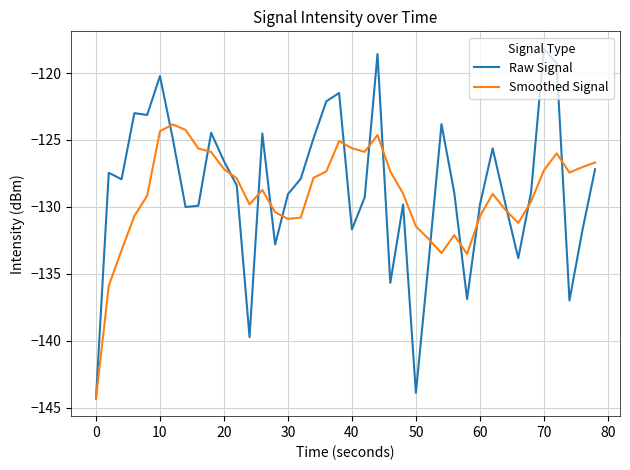

What is the smallest value displayed?

-144.3